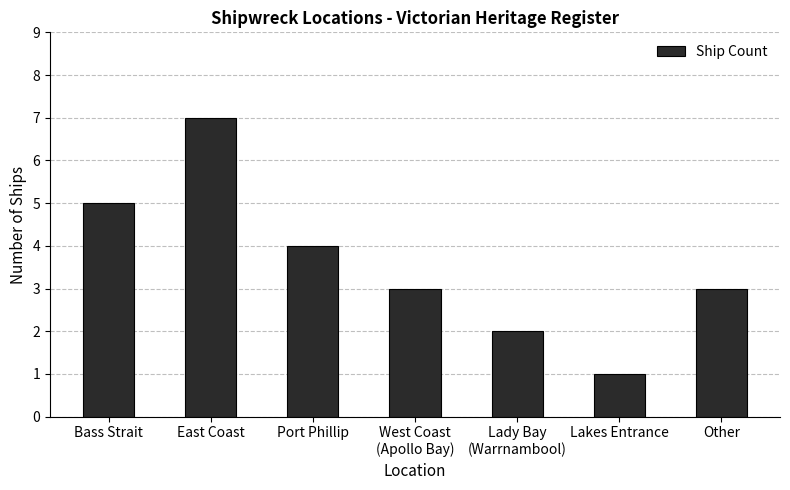

Which category has the highest value across all series?

East Coast